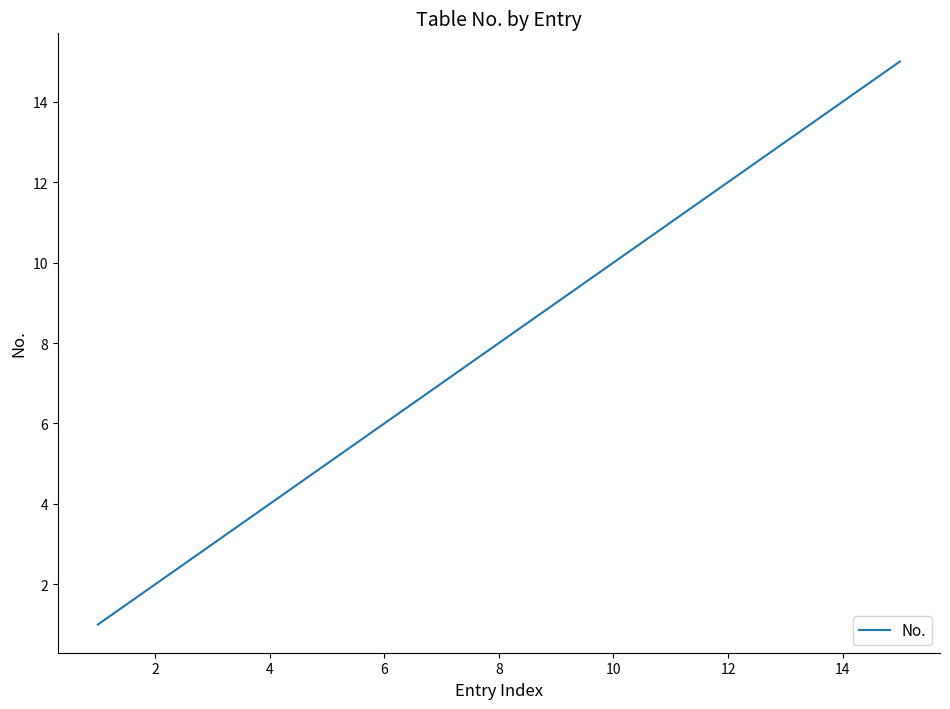

What is the difference between the maximum and minimum values?

14